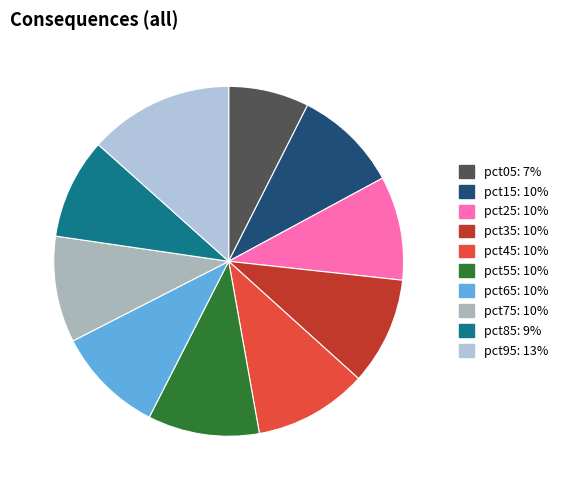

True or false: pct75 accounts for 1% of the total.

False